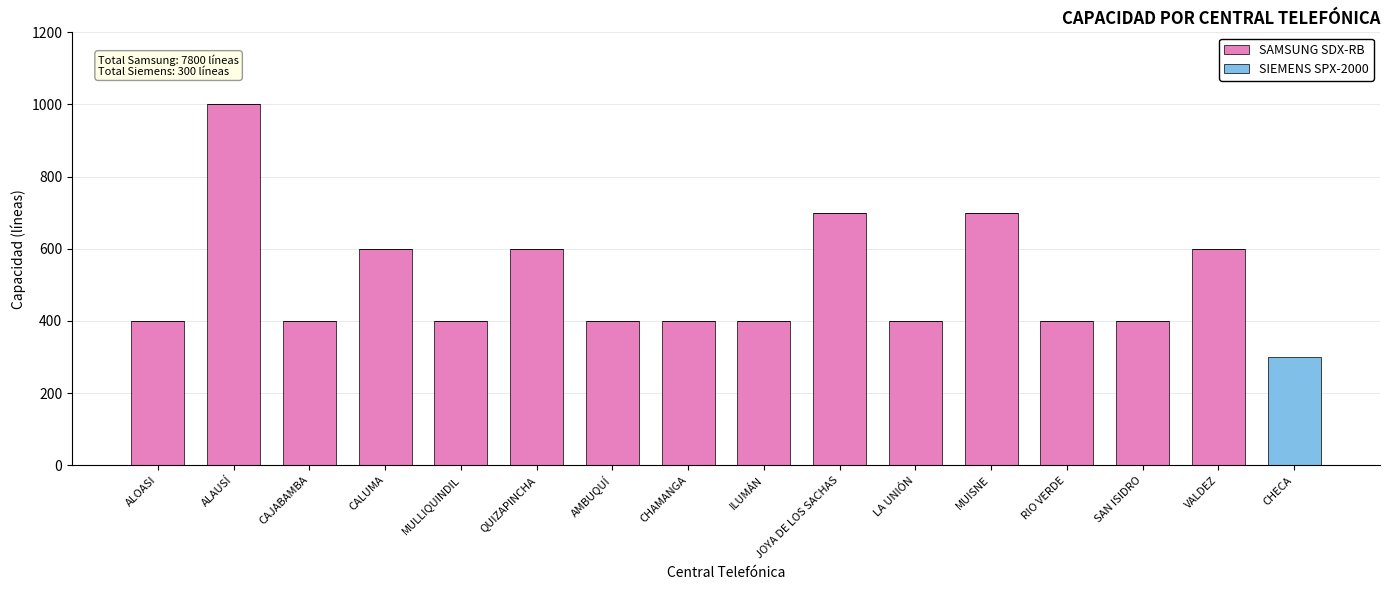

What is the approximate value of SAMSUNG SDX-RB at QUIZAPINCHA?

600